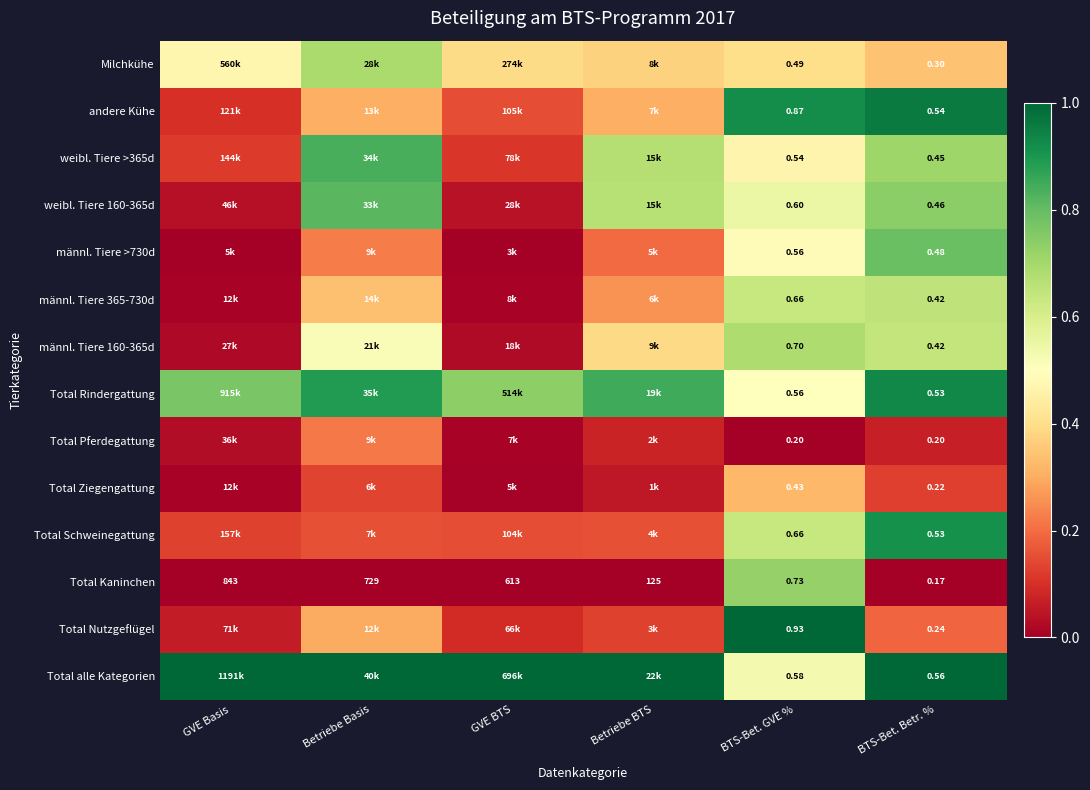

List the series in order of their peak value, lowest first.

Total Pferdegattung, Total Ziegengattung, männl. Tiere 365-730d, männl. Tiere 160-365d, Milchkühe, Total Kaninchen, männl. Tiere >730d, weibl. Tiere 160-365d, weibl. Tiere >365d, Total Schweinegattung, Total Rindergattung, andere Kühe, Total Nutzgeflügel, Total alle Kategorien